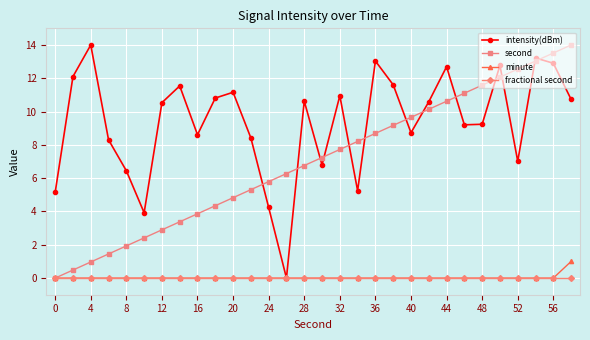

After their last crossing, which series has the higher values: intensity(dBm) or second?

second